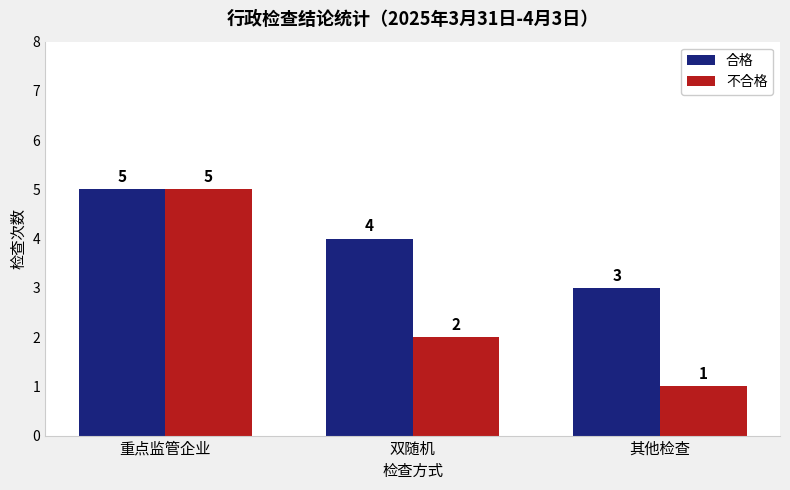

What is the total value across all series at 重点监管企业?

10